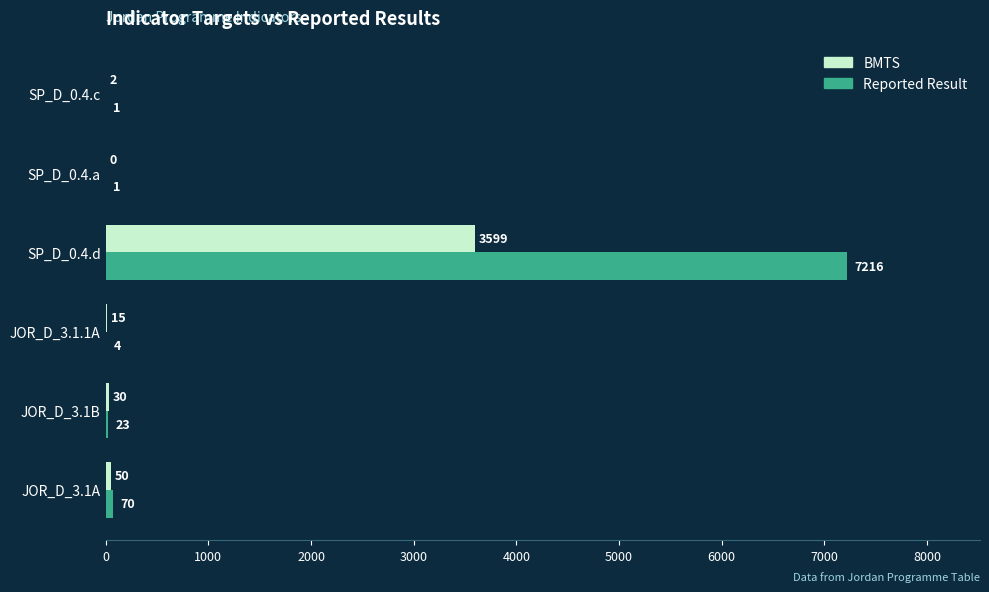

What is the maximum value for BMTS?

3599